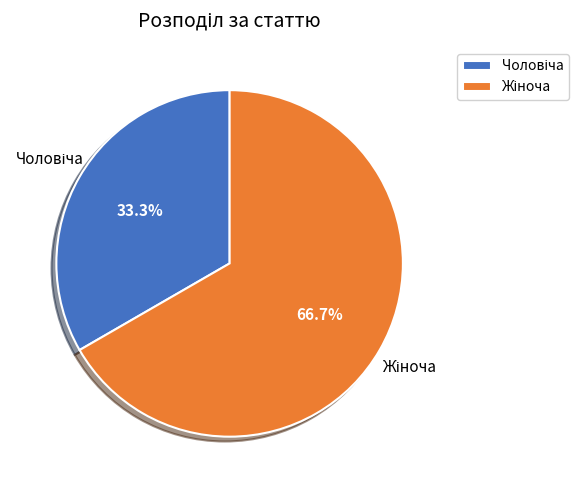

Is there a majority slice in this chart?

Yes